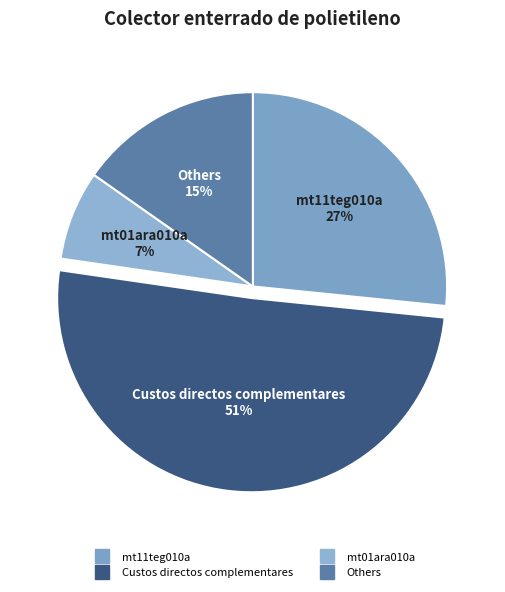

How many segments does this pie chart have?

4